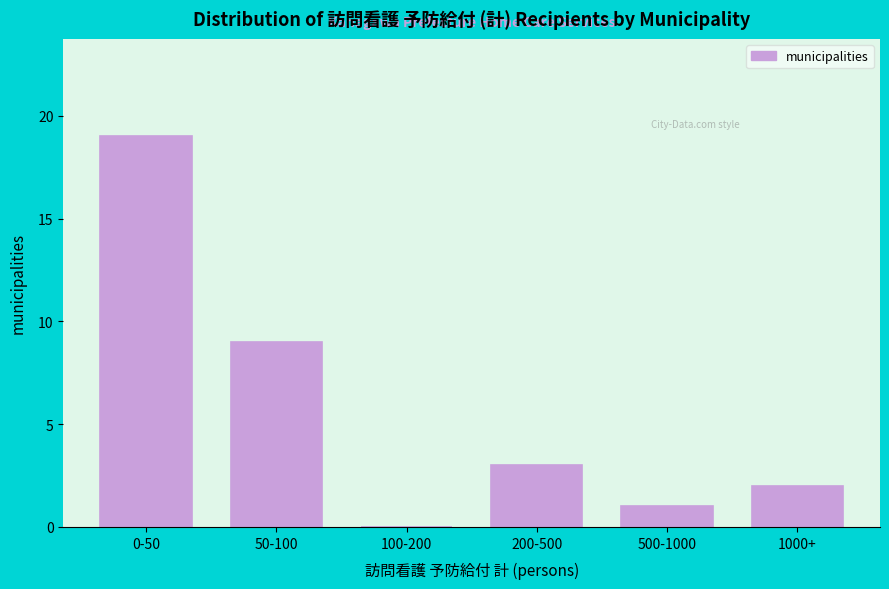

Reading left to right, what are all the values shown in this chart?

0-50=19	50-100=9	100-200=0	200-500=3	500-1000=1	1000+=2